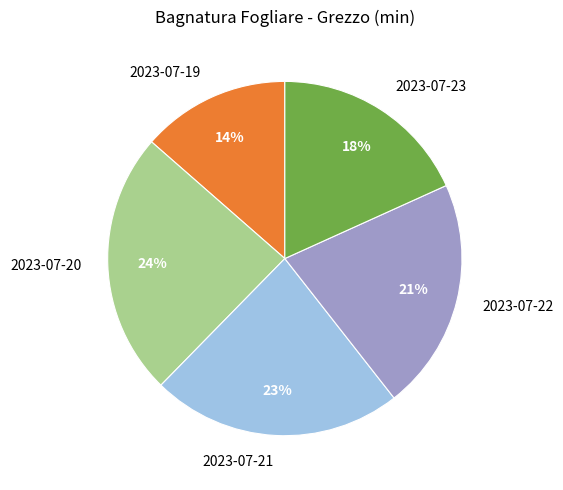

Which slice is the largest?

2023-07-20